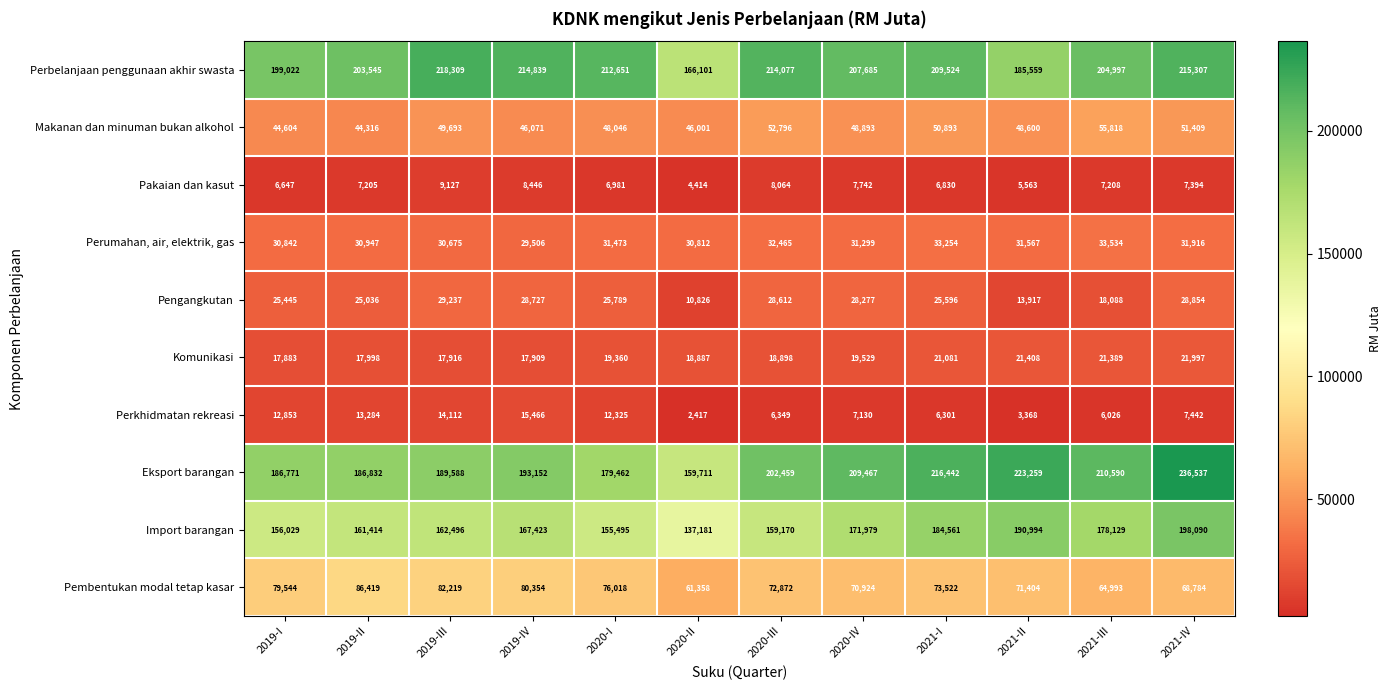

Count the number of categories in the chart.

12